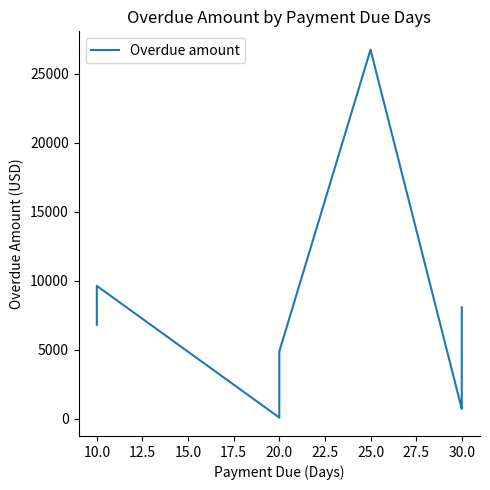

Does the chart display data point markers on the line(s)?

No